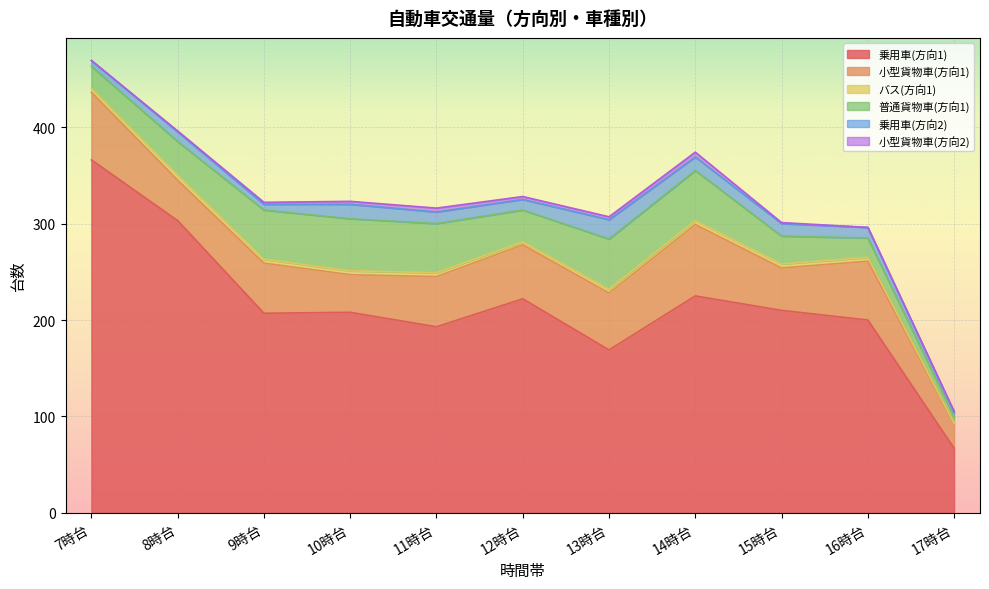

What position from the right is 16時台?

2